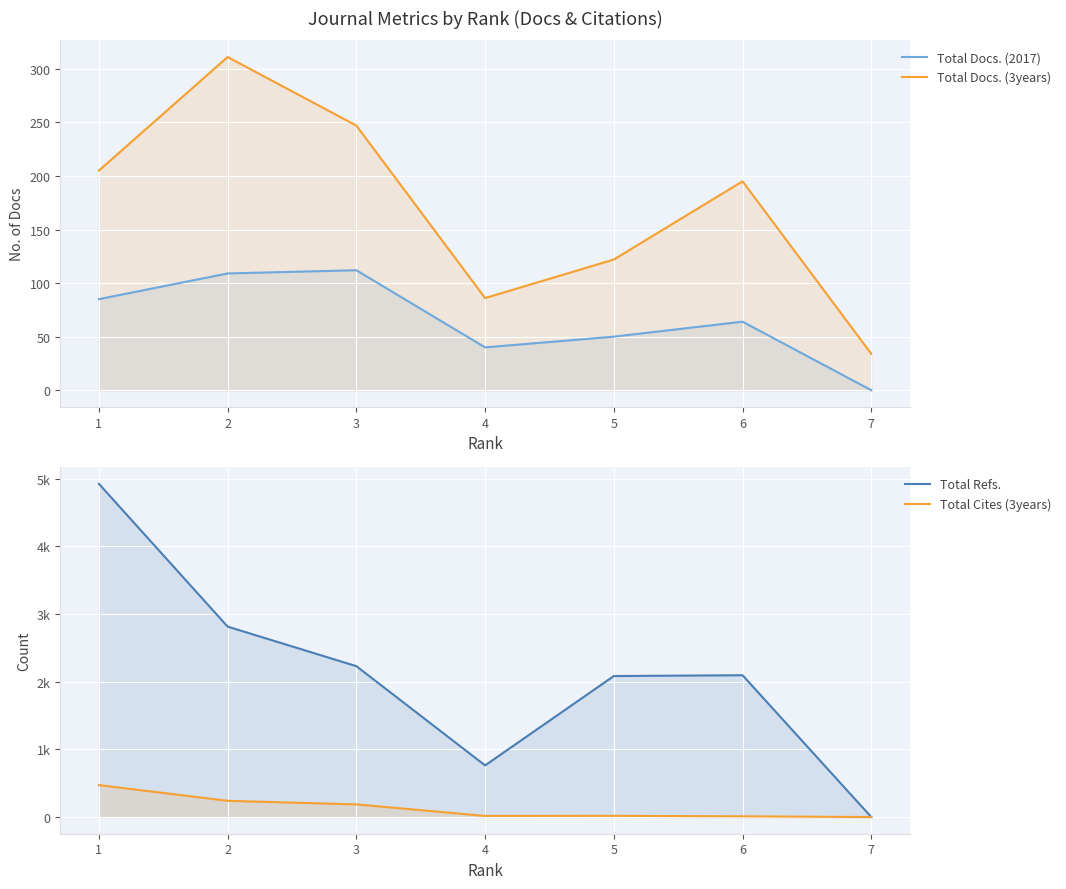

Which category has the highest value in the Total Docs. (2017) series?

3